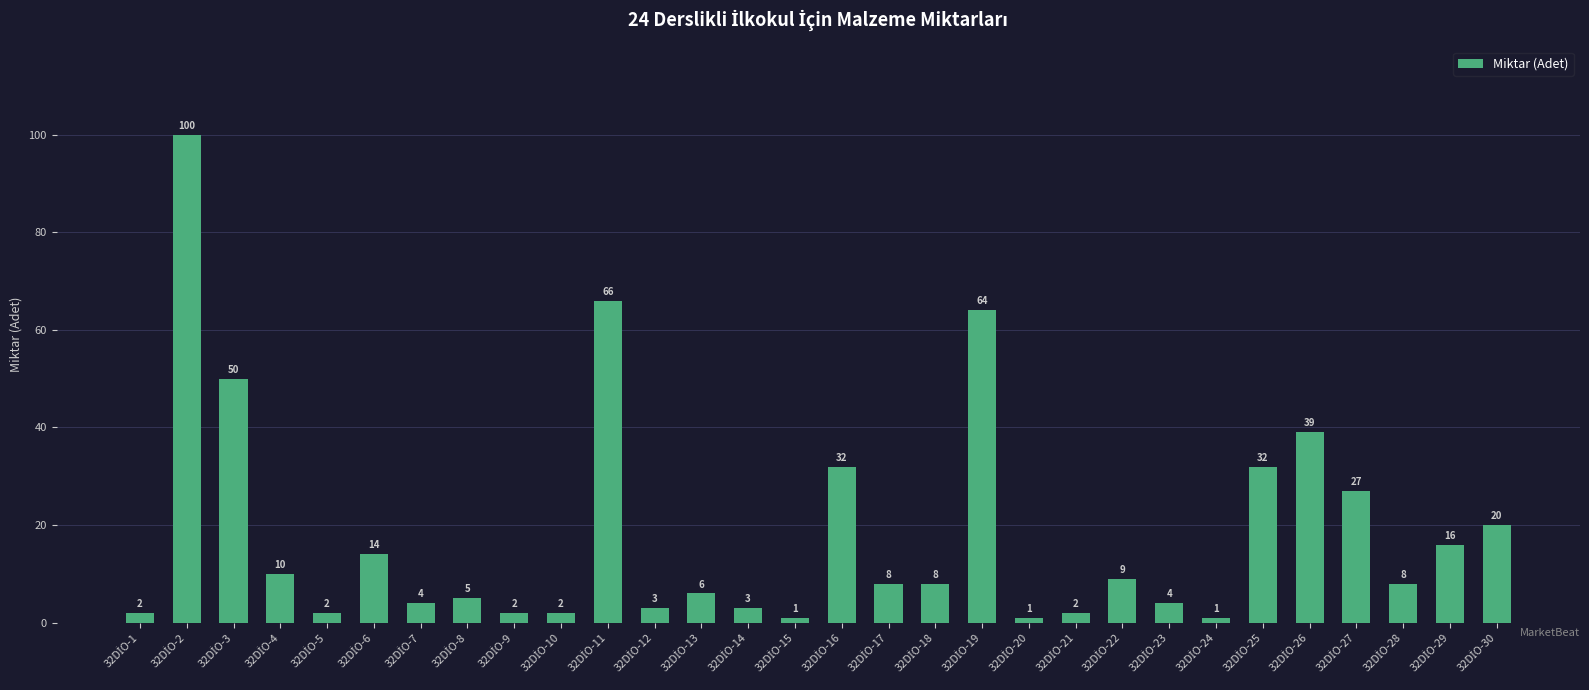

What is the difference between the maximum and minimum values?

99